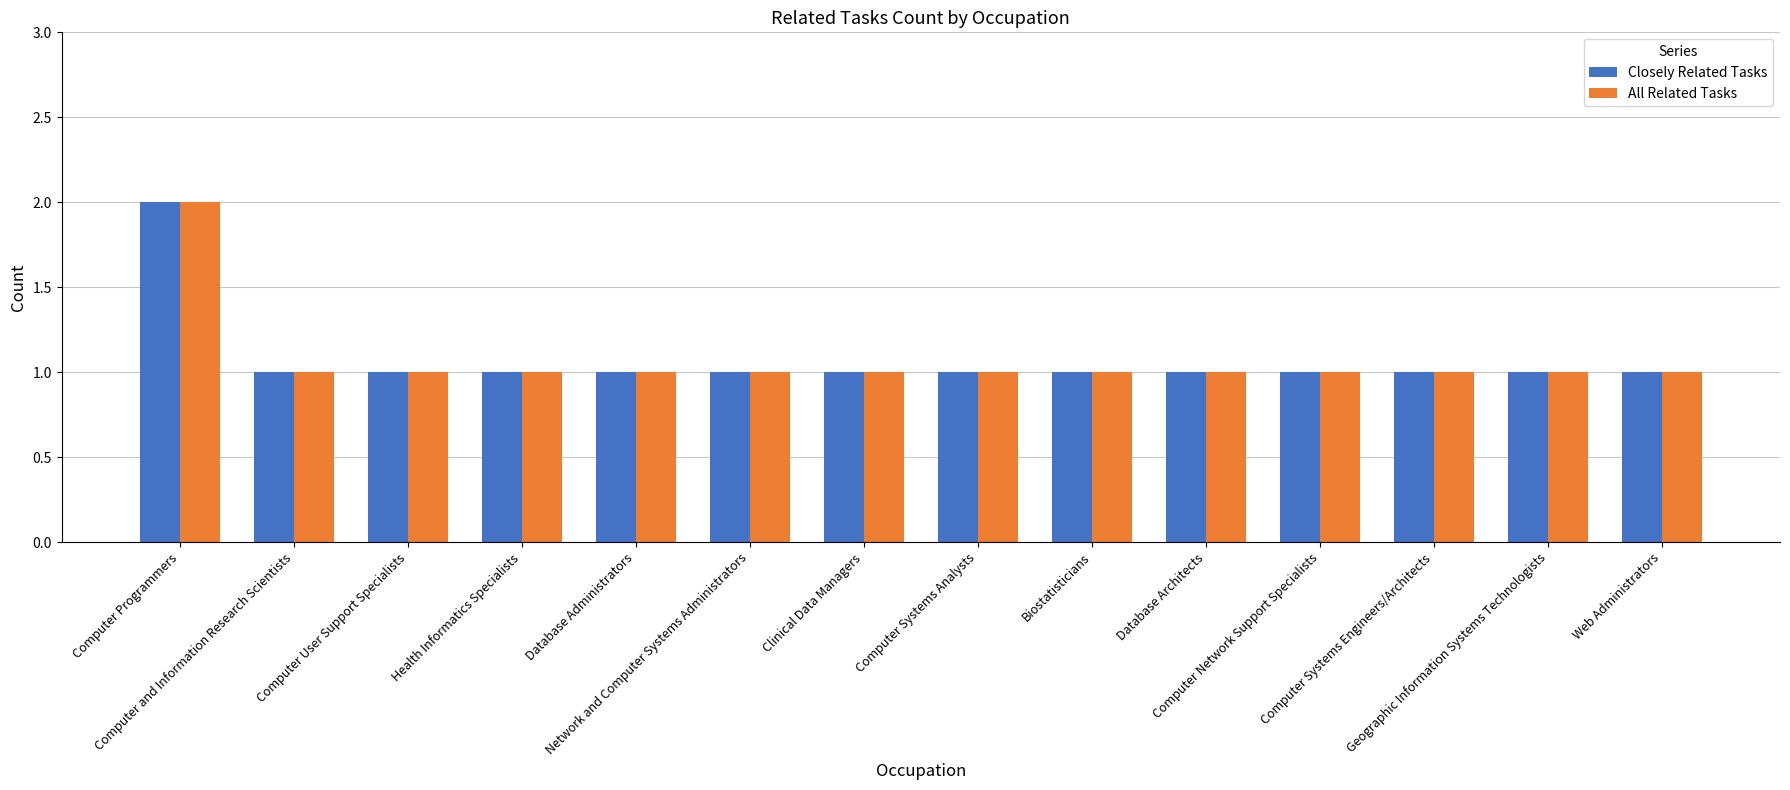

Count the number of data series in this chart.

2